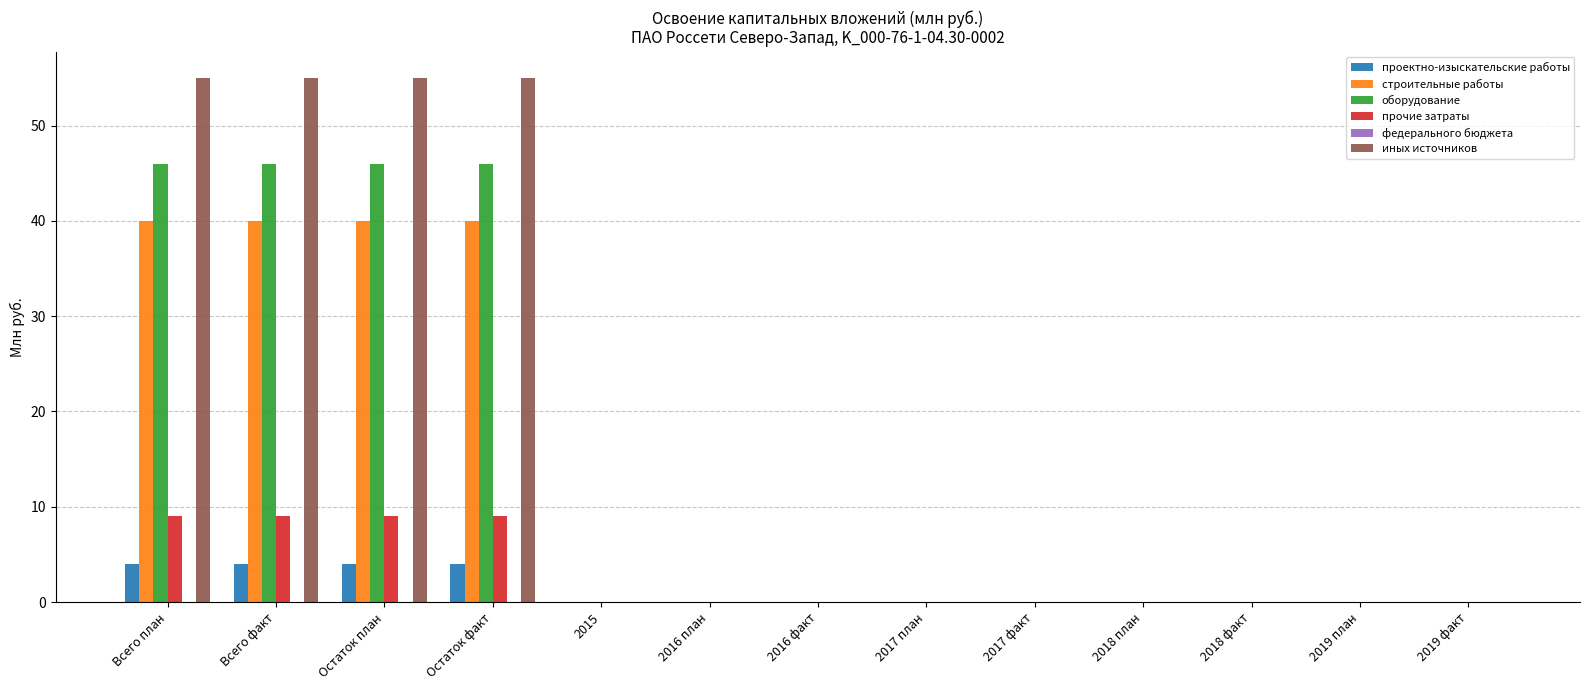

What is the maximum value for прочие затраты?

9